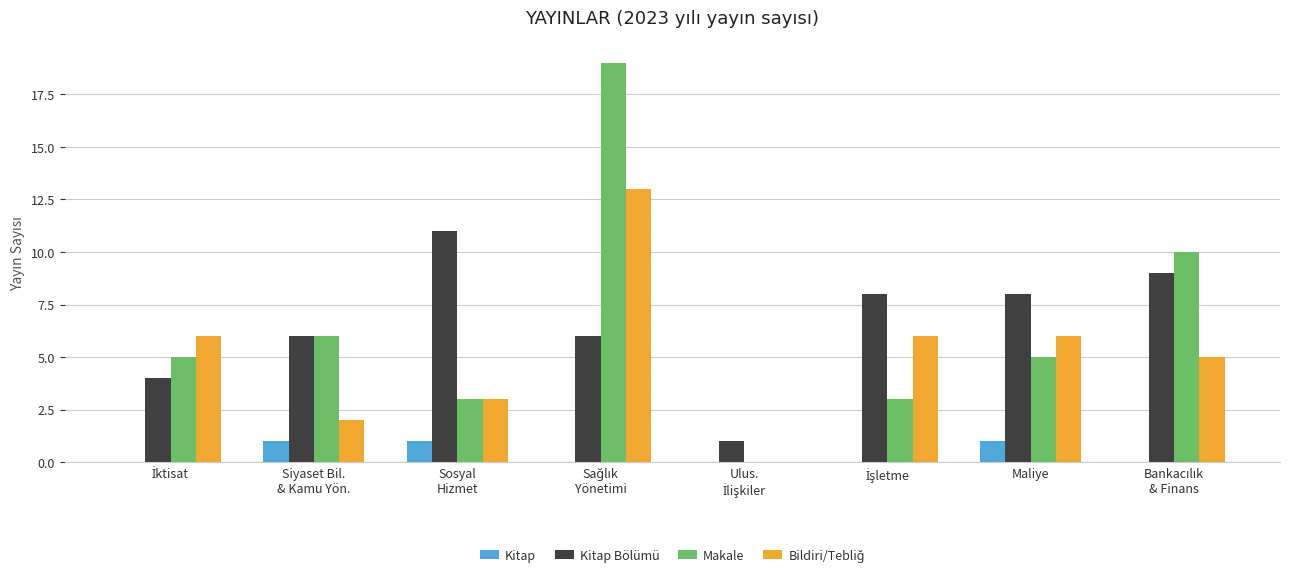

Are the bars grouped side by side (vs. stacked)?

Yes